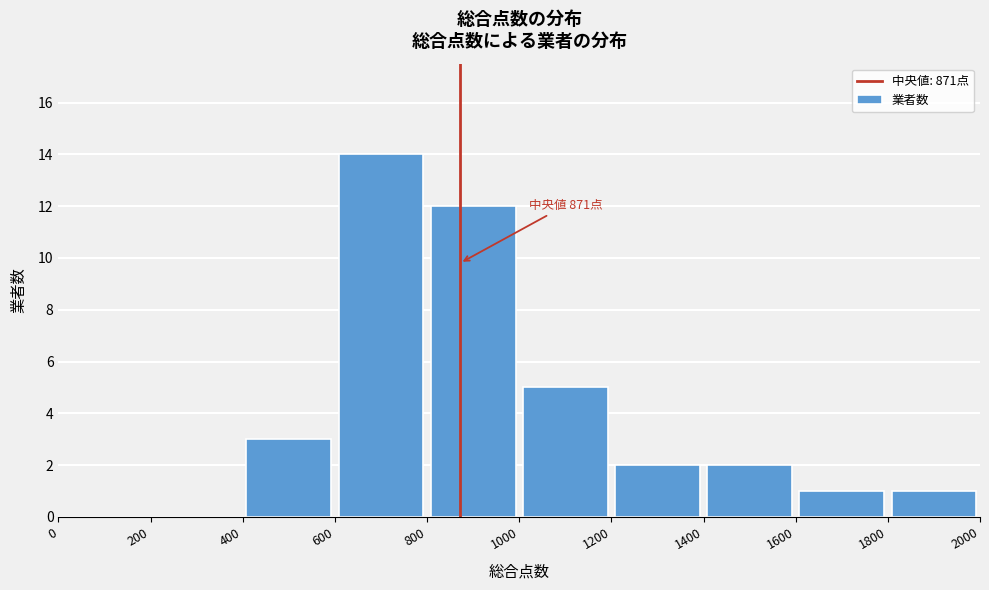

Which range on the x-axis has the tallest bar?

600 to 800